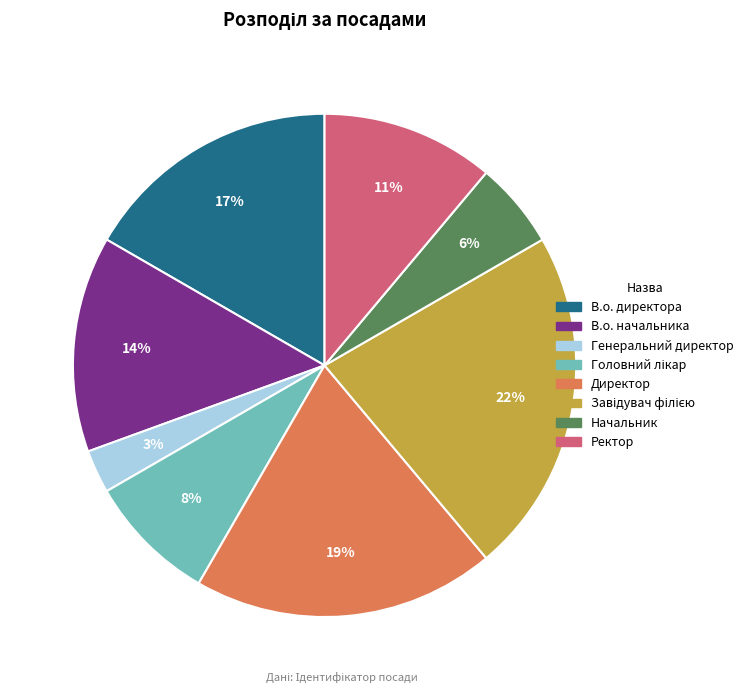

How many segments does this pie chart have?

8